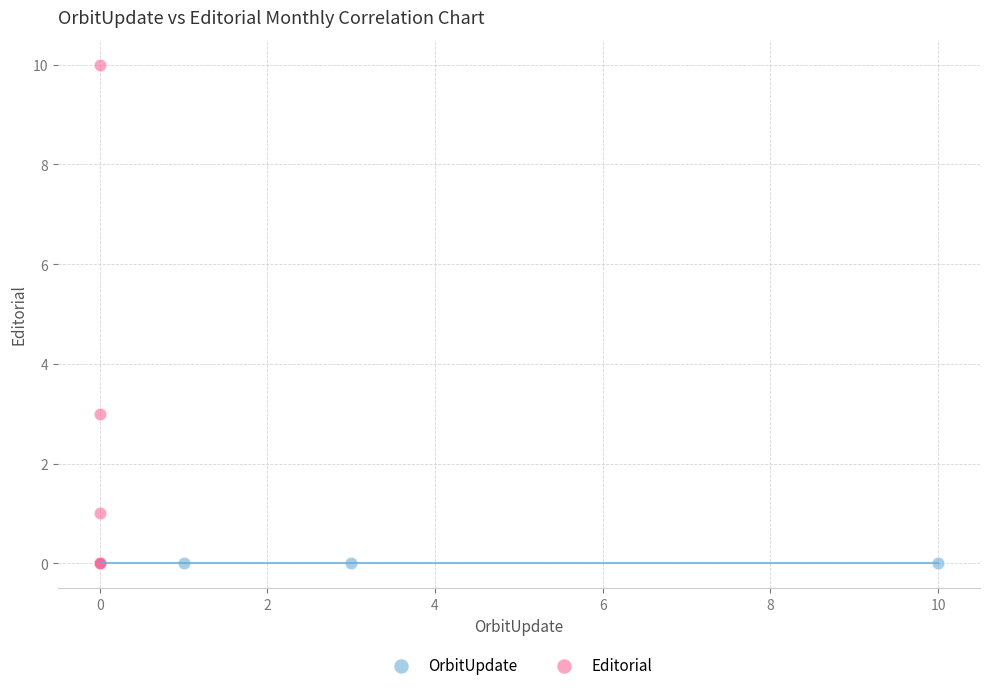

Which series reaches the maximum Y coordinate?

Editorial